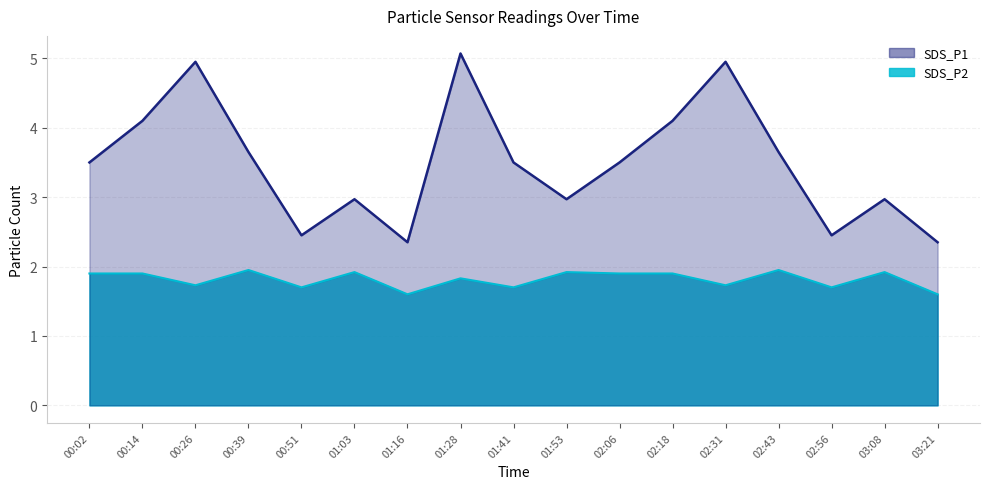

List the series in order of their overall mean, lowest first.

SDS_P2, SDS_P1